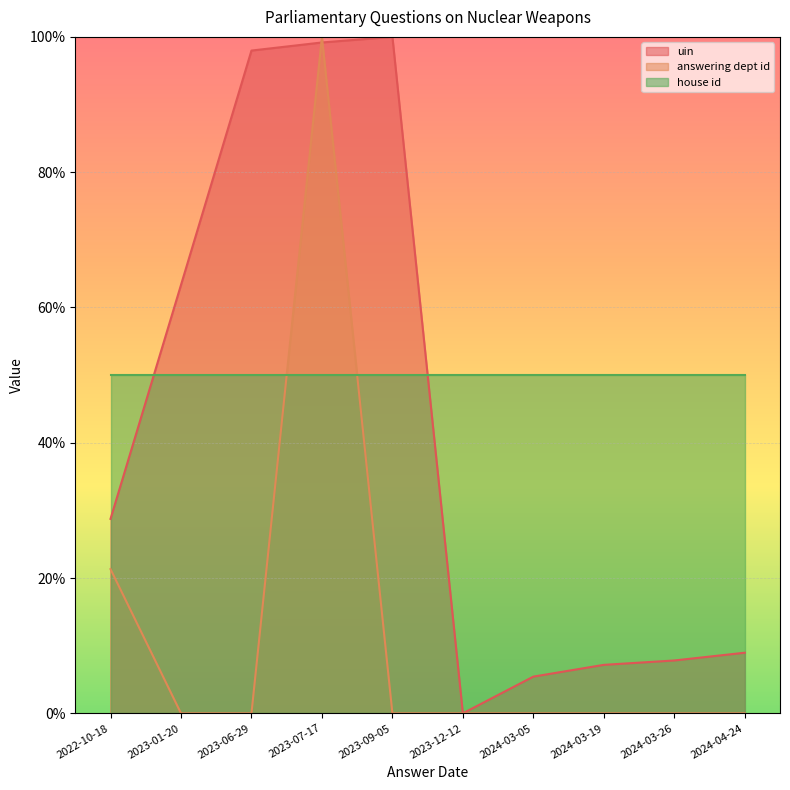

What is the maximum value shown in the chart?

100.0